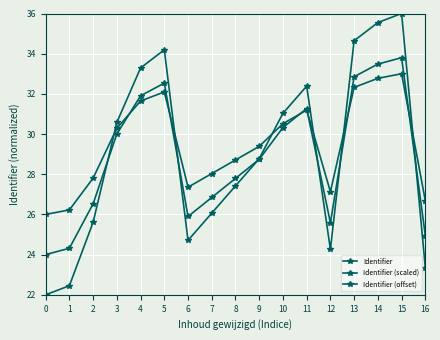

How many lines are shown in the chart?

3